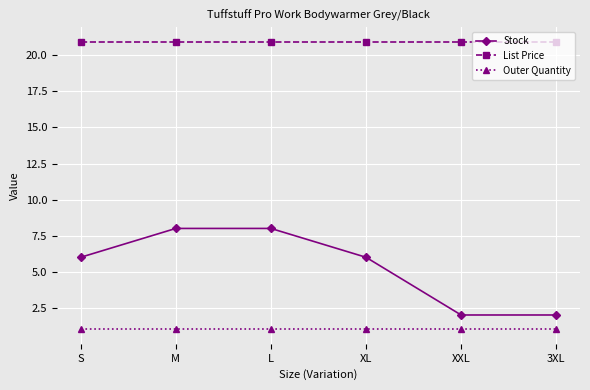

What is the maximum value for Stock?

8.0